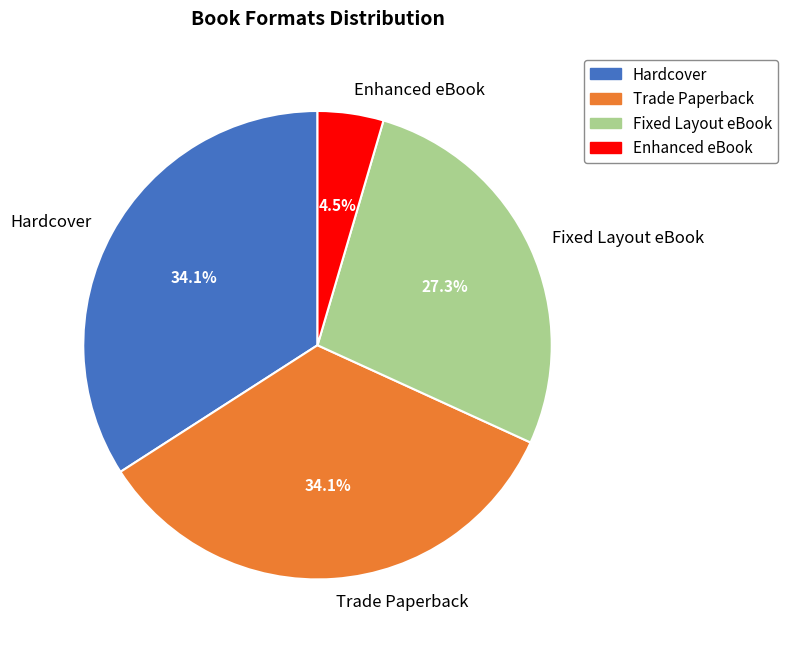

What portion of the pie excludes Hardcover?

65.9%